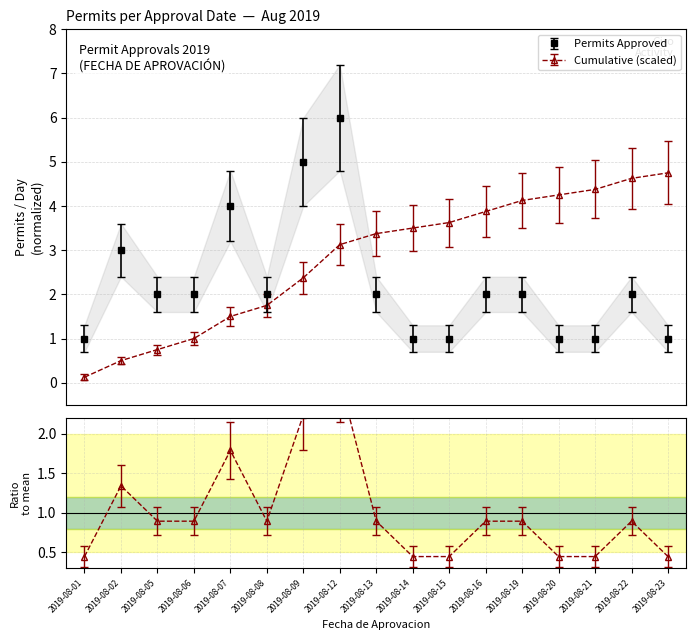

What is the difference between the maximum and second lowest values in the Permits Approved series?

5.0